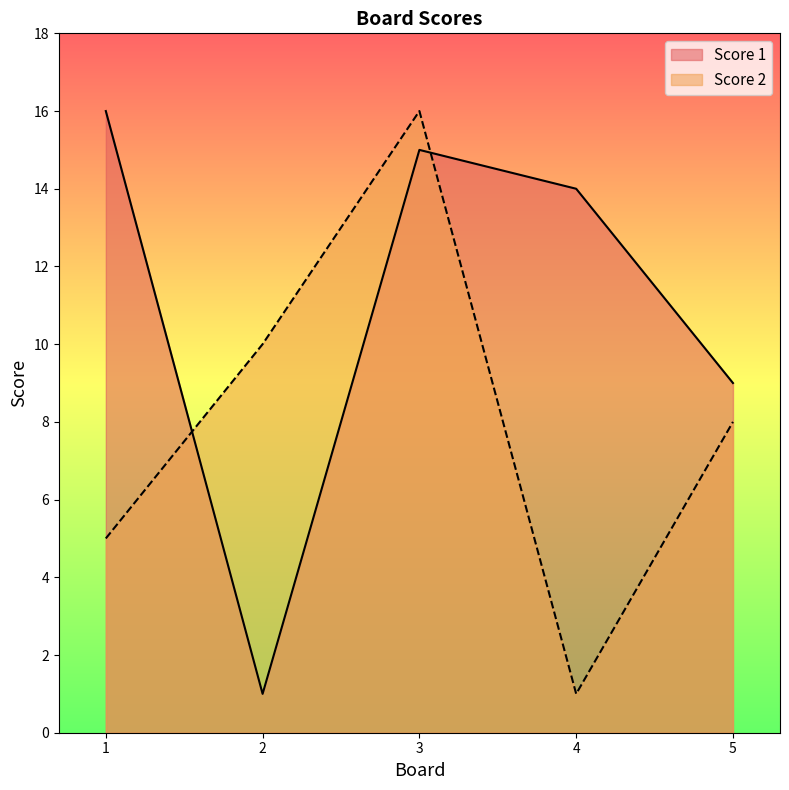

Between which two adjacent categories do Score 1 and Score 2 first intersect?

1 and 2